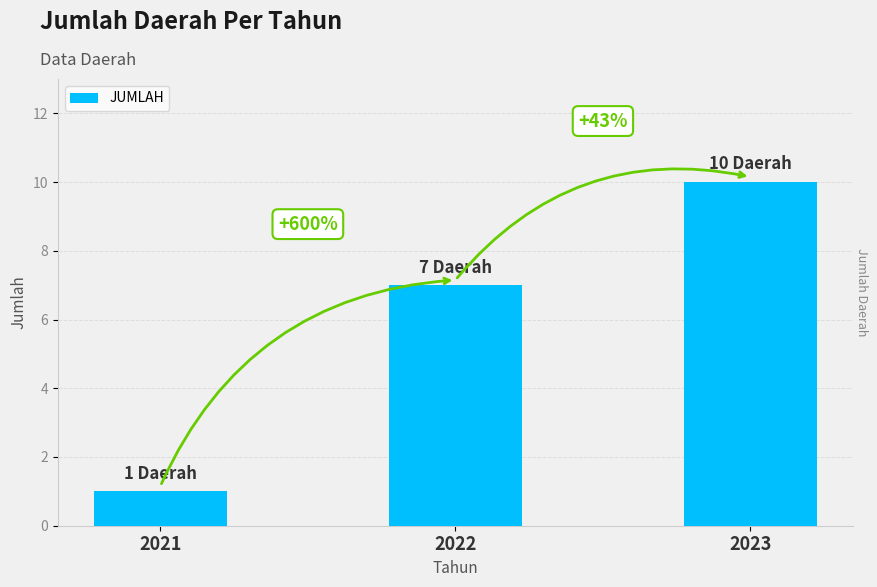

How many bars are there in total?

3